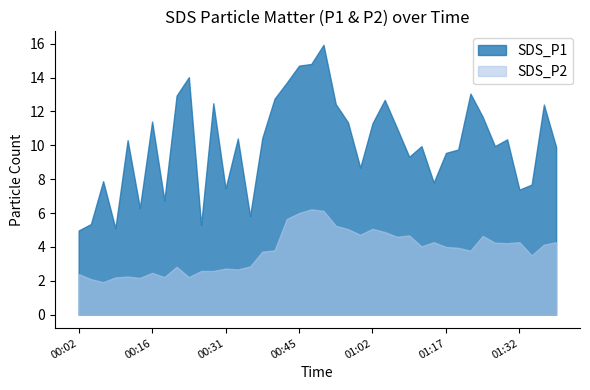

Is it true that SDS_P1 equals 2.9 at 00:06?

False